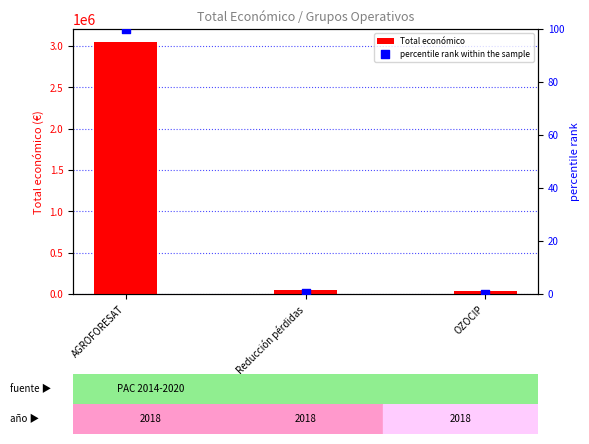

At which category is the sum across all series the highest?

AGROFORESAT